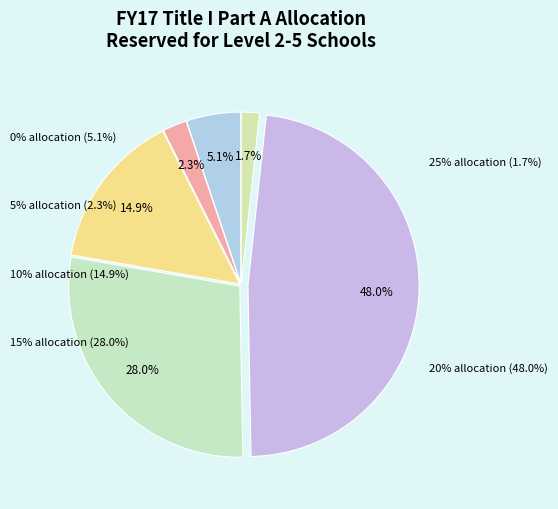

Which category has the biggest portion of the pie?

20% allocation